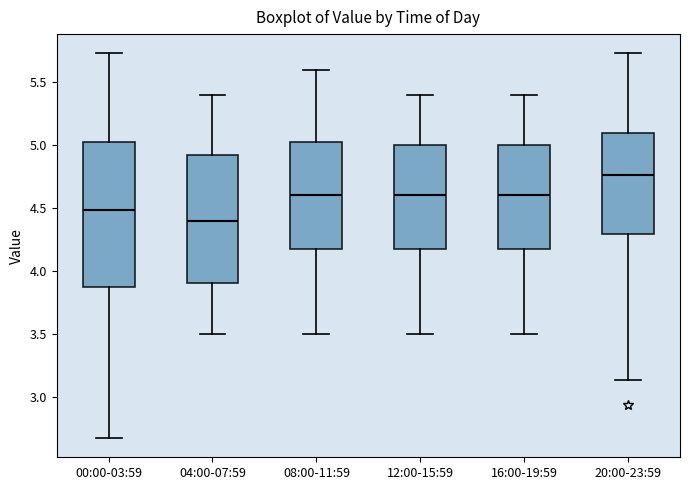

Where does the median line of the box for 16:00-19:59 sit on the y-axis? The values are not printed on the chart, so give them approximately, as read against the axis.

4.60